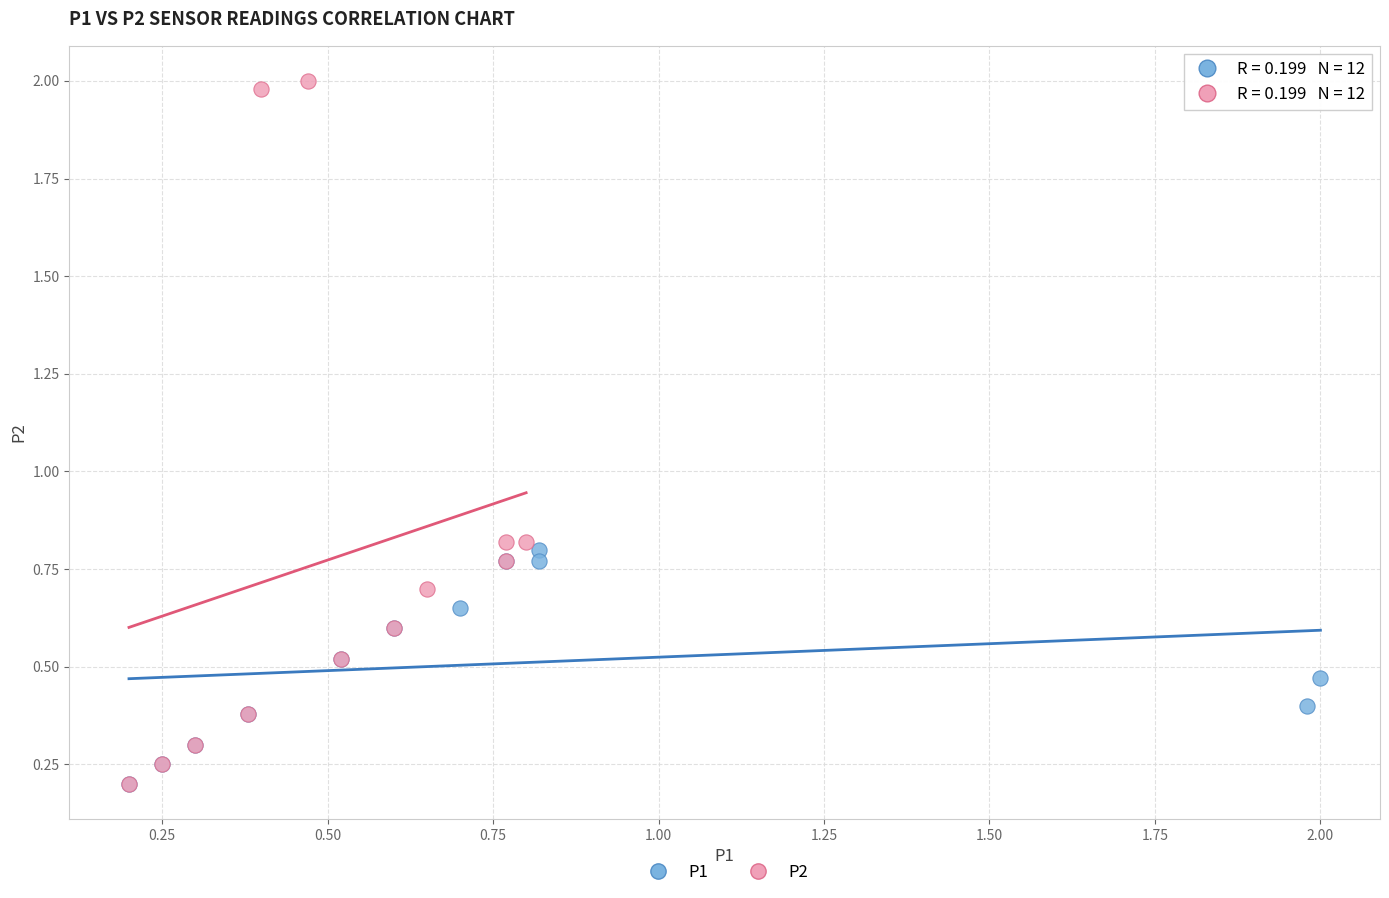

Which series has the widest spread of Y values?

P2